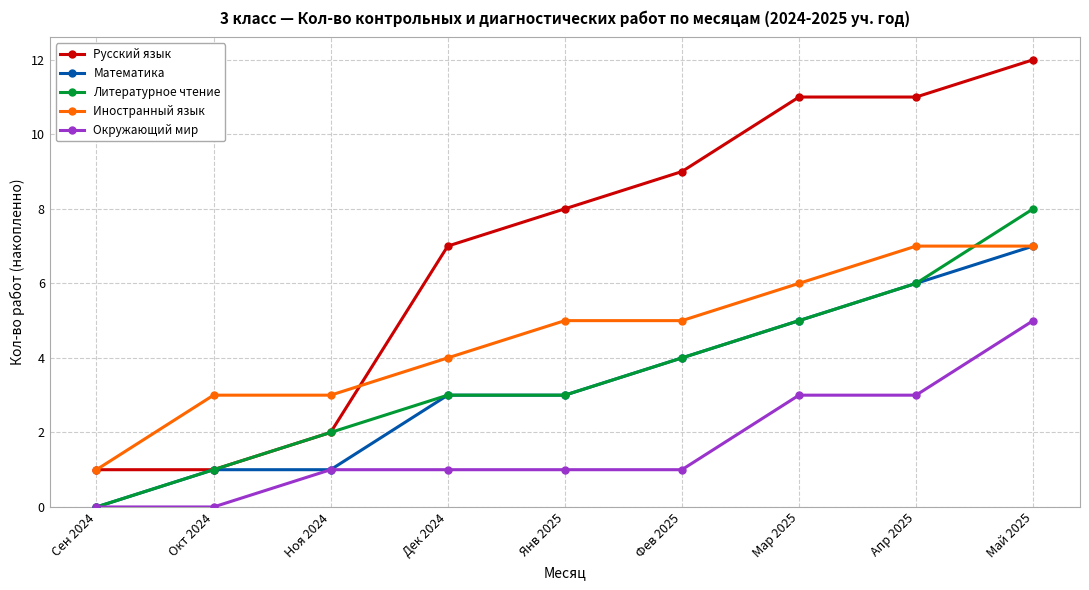

What is the average value of the Окружающий мир series?

2